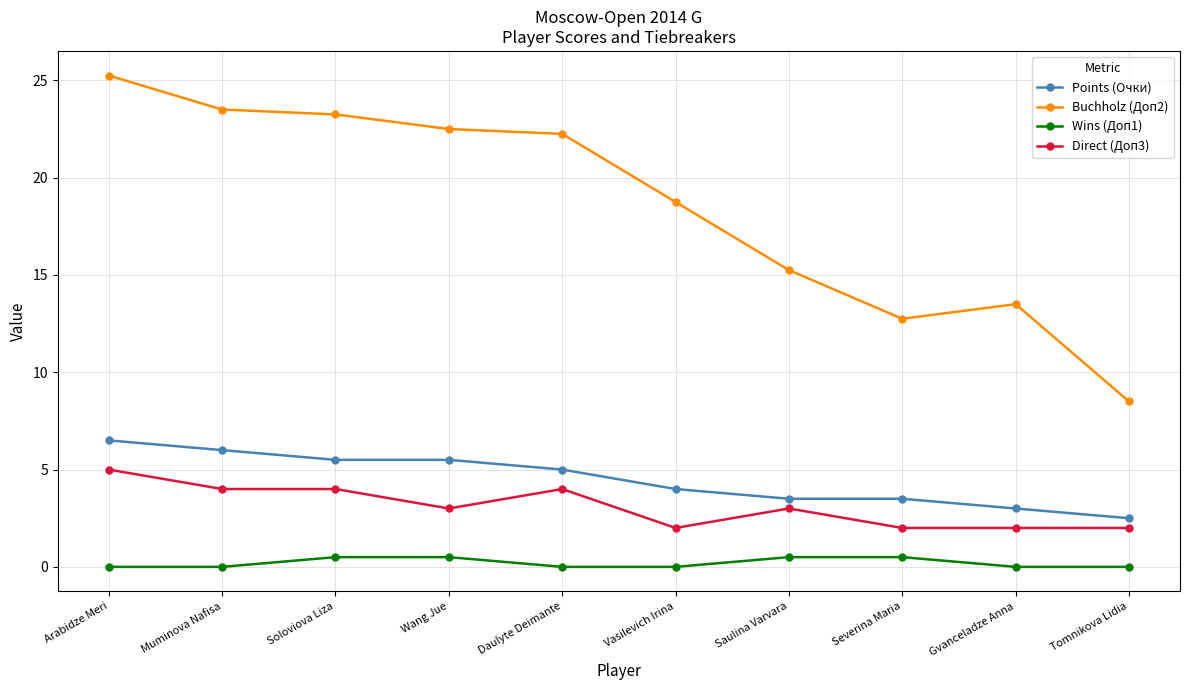

True or false: Points (Очки) has a value of 6.0 at Vasilevich Irina.

False